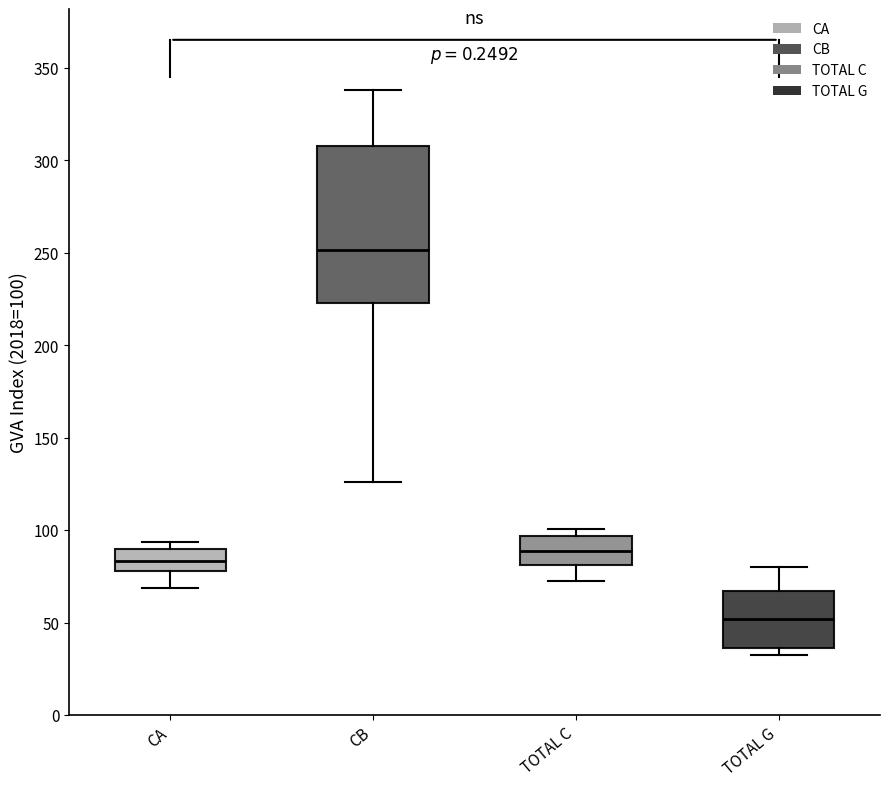

Reading left to right, read every box against the y-axis: the position of its median line, the range the box covers, and the ends of its whiskers. The values are not printed on the chart, so give them approximately, as read against the axis.

CA: median 85, box 80 to 90, whiskers 70 to 95
CB: median 250, box 225 to 310, whiskers 125 to 340
TOTAL C: median 90, box 80 to 95, whiskers 75 to 100
TOTAL G: median 50, box 35 to 65, whiskers 35 (just below the box's lower edge) to 80